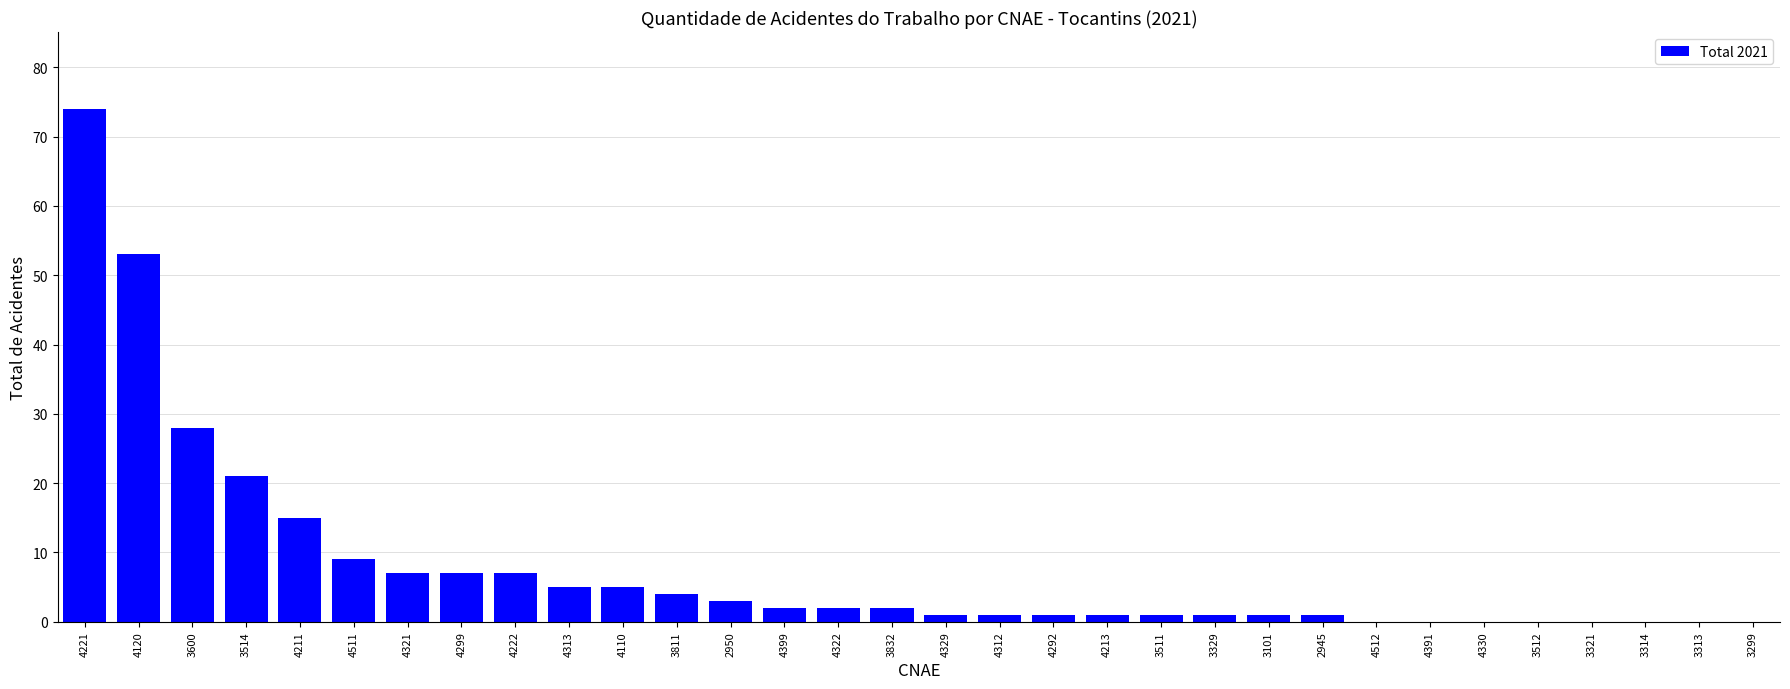

At which label is the value closest to 37?

3600